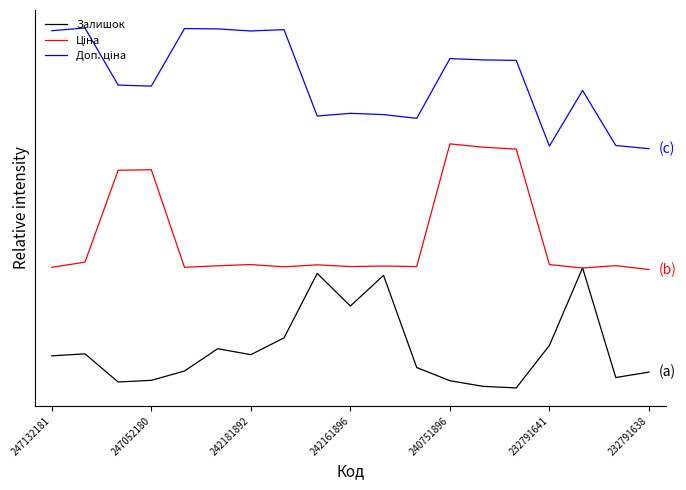

Does the chart have visible grid lines?

No